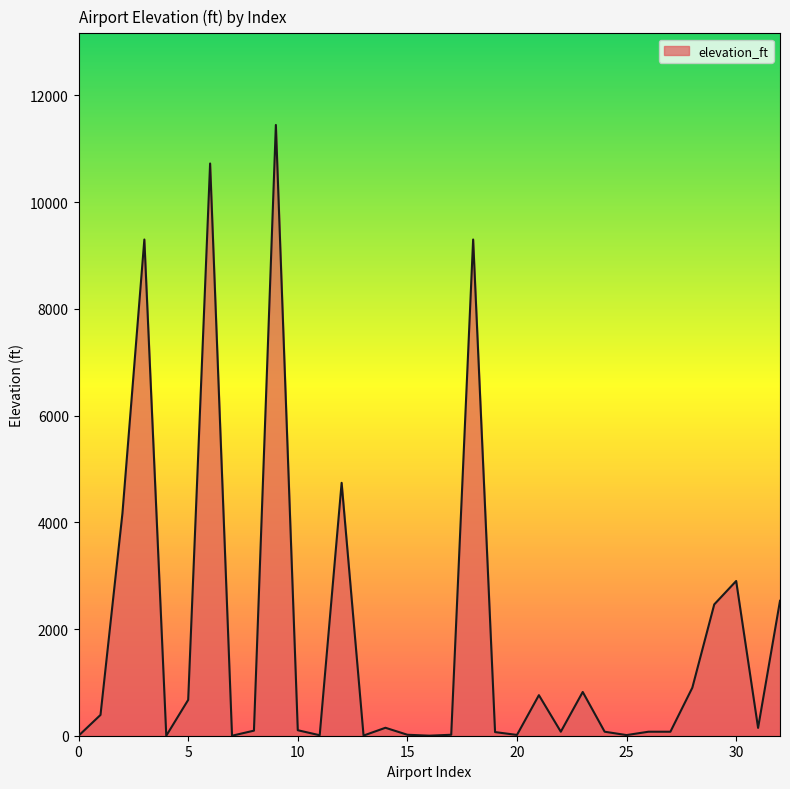

What is the difference between the maximum and minimum values?

11447